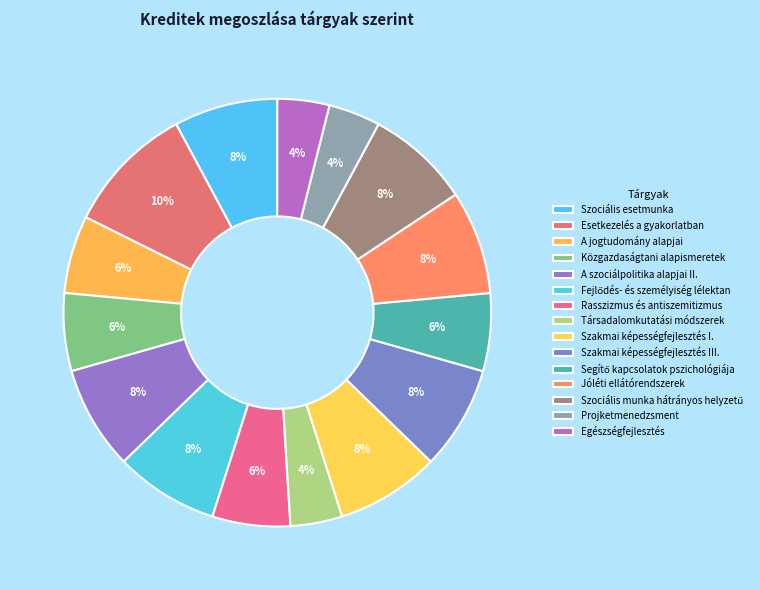

What portion of the pie excludes Esetkezelés a gyakorlatban?

90.2%